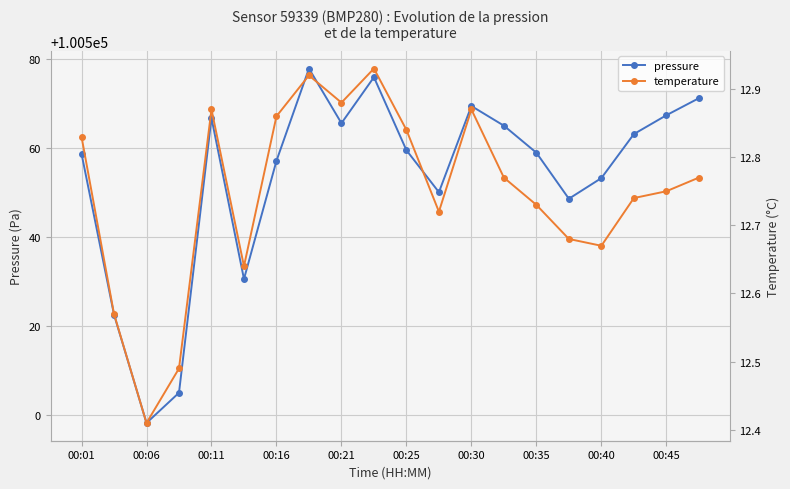

The pressure series shows 67122.4 at 00:30. True or false?

False